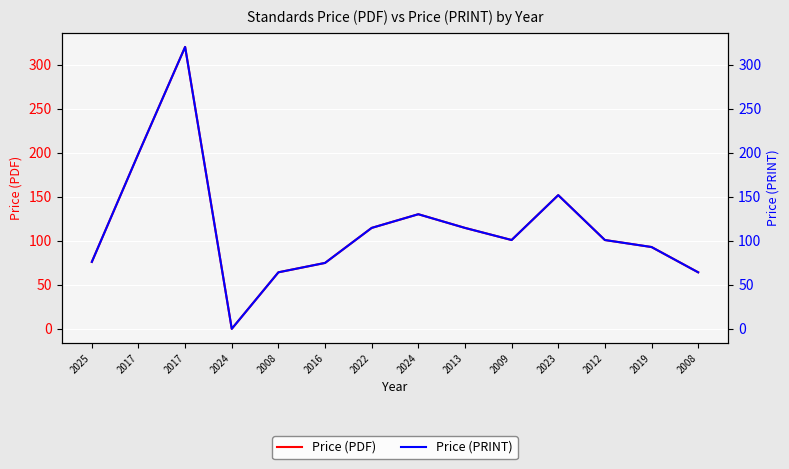

What is the label of the 13th point from the left?

2019